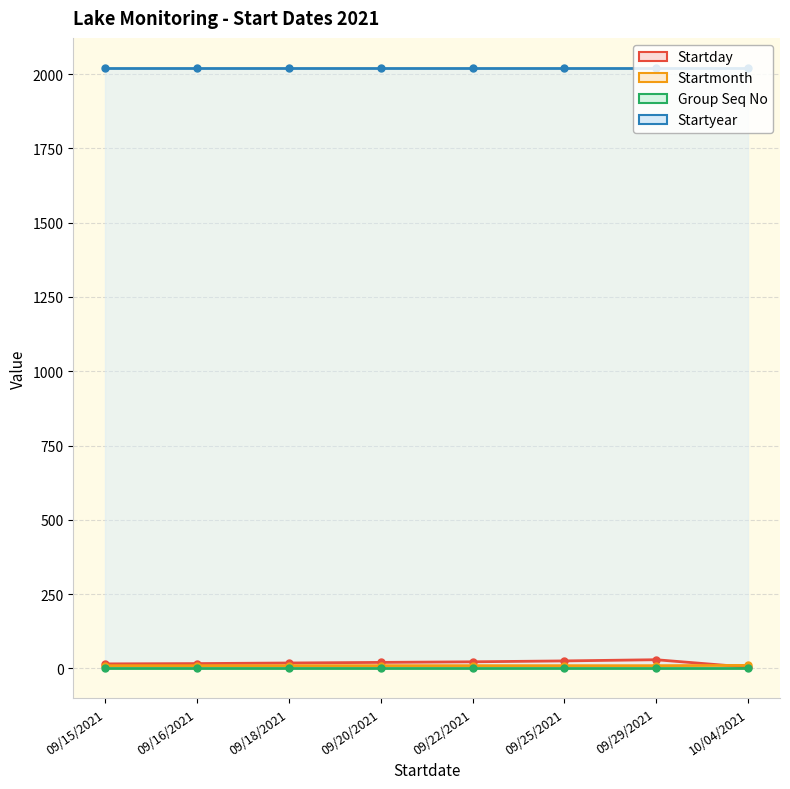

The value of Startmonth at 09/22/2021 is 9. True or false?

True